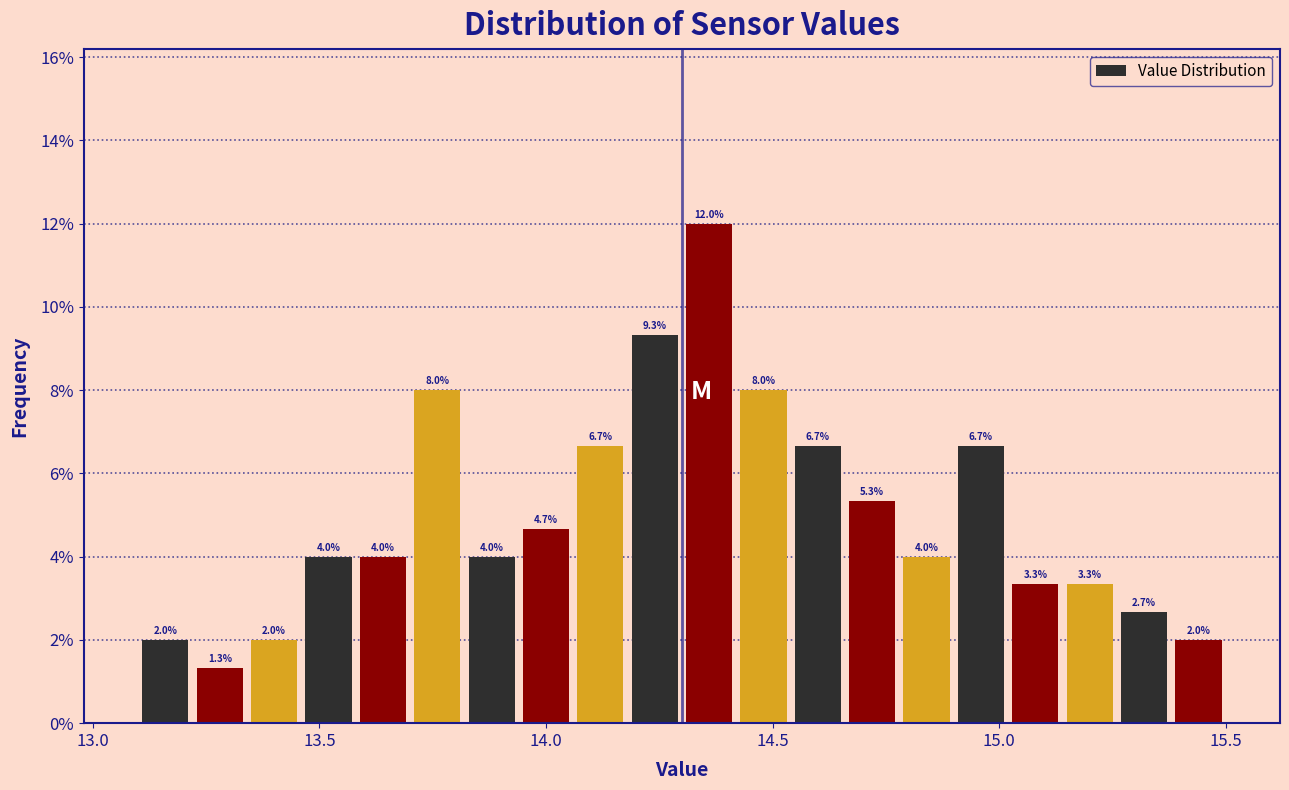

Around what value on the x-axis is the tallest bar? Give the approximate position of its centre, as read against the axis.

14.35